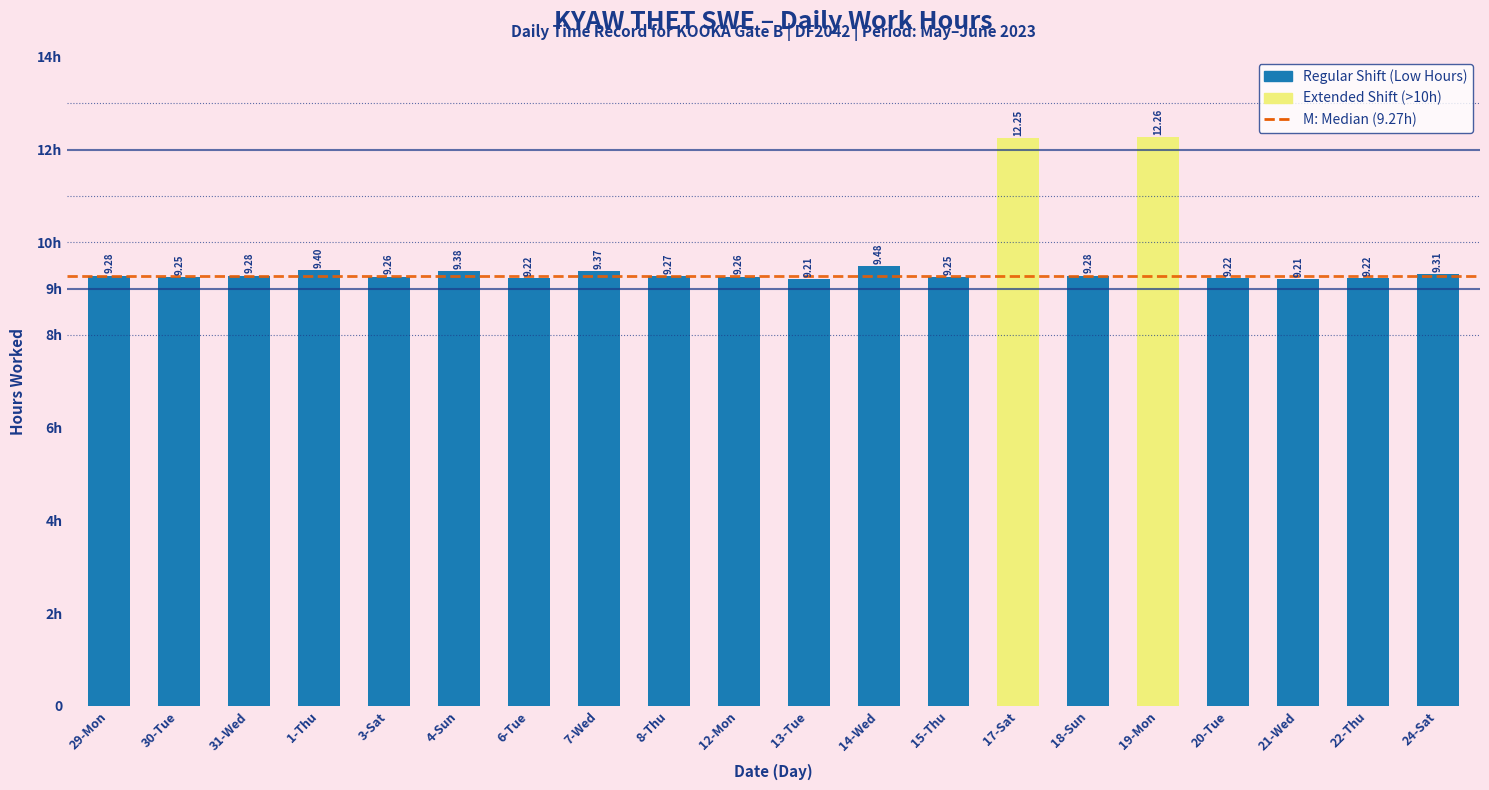

Rank the categories by value from highest to lowest.

19-Mon, 17-Sat, 14-Wed, 1-Thu, 4-Sun, 7-Wed, 24-Sat, 29-Mon, 31-Wed, 18-Sun, 8-Thu, 3-Sat, 12-Mon, 30-Tue, 15-Thu, 6-Tue, 20-Tue, 22-Thu, 13-Tue, 21-Wed